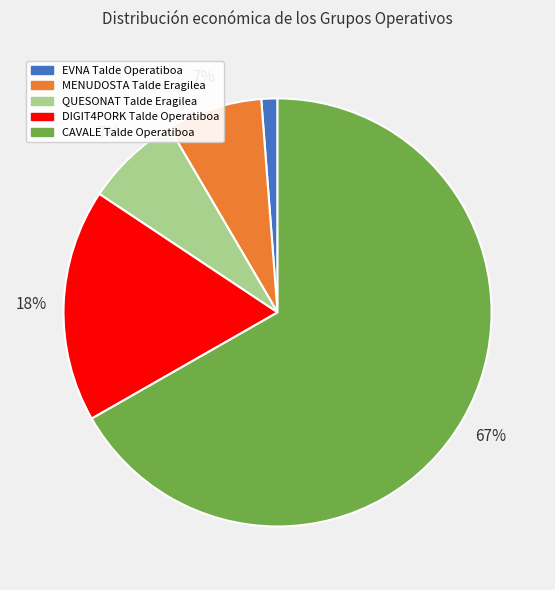

True or false: DIGIT4PORK Talde Operatiboa accounts for 5% of the total.

False